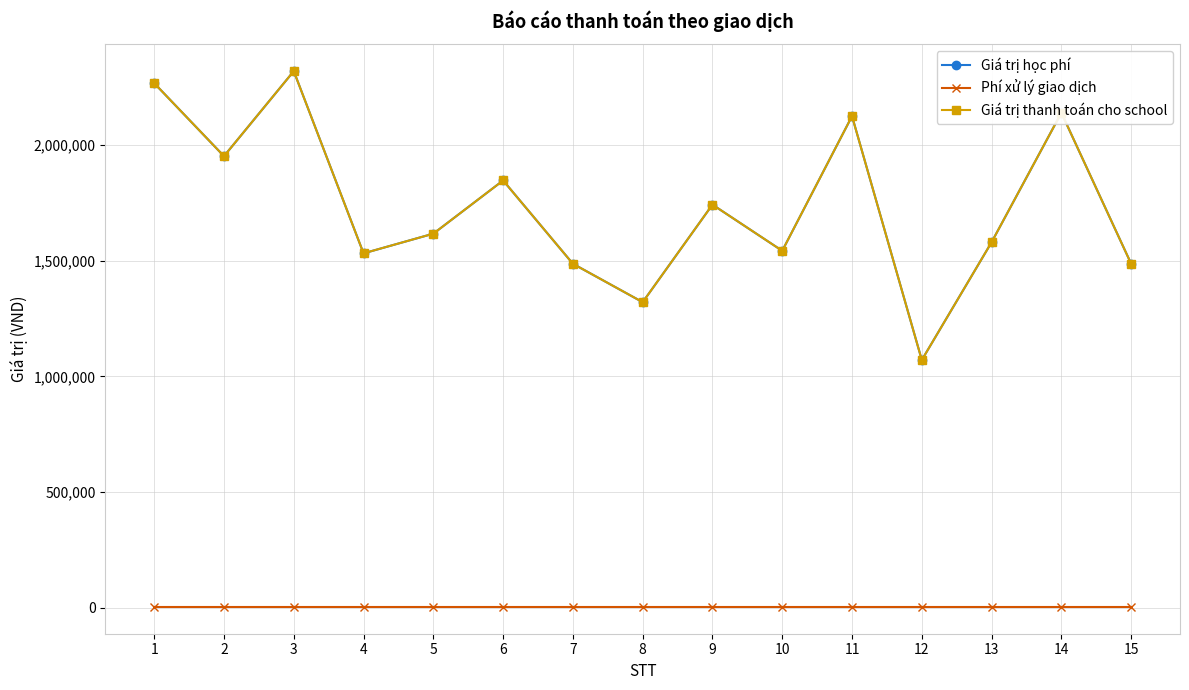

How many lines are shown in the chart?

3